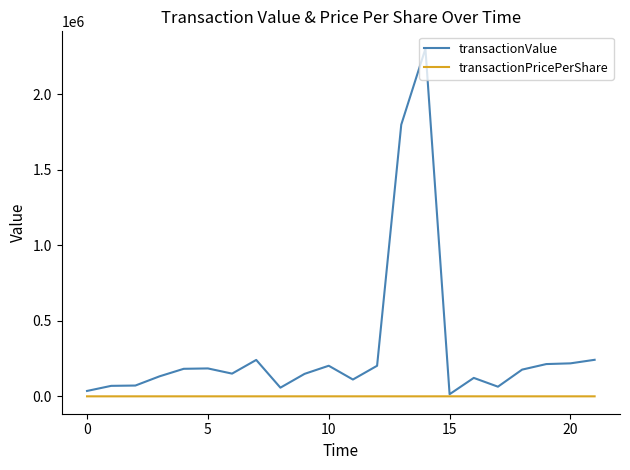

Which series has the largest range (max minus min)?

transactionValue